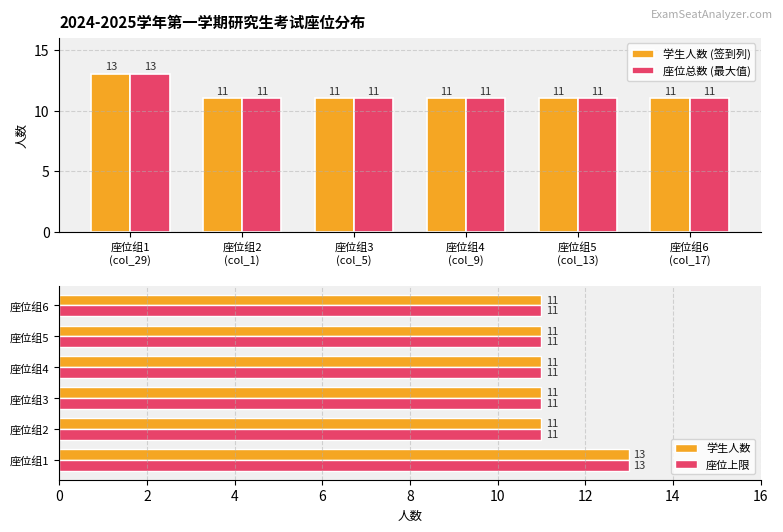

How many 学生人数 (签到列) values are between 11 and 12?

5